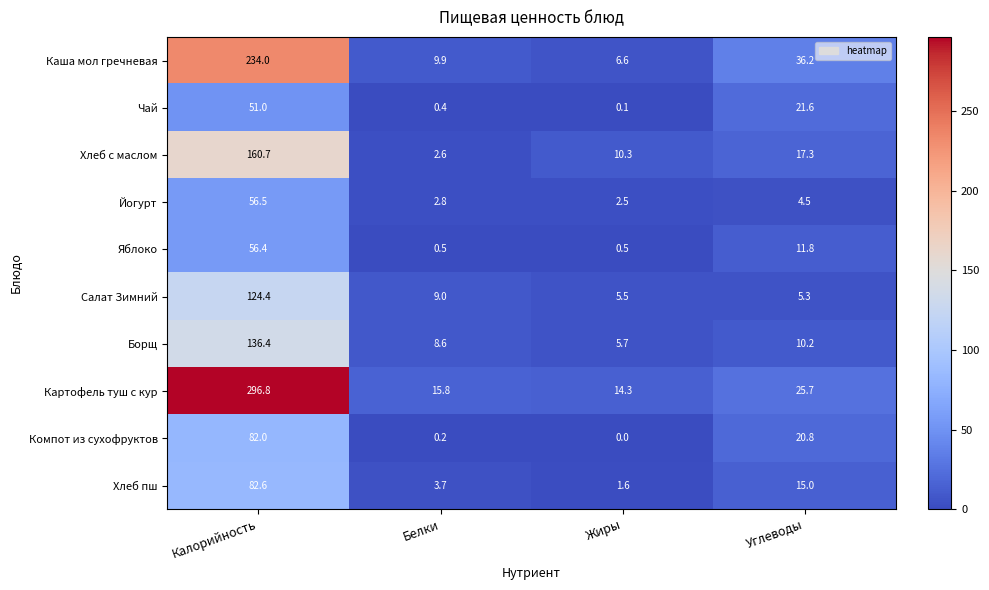

True or false: Чай has a value of 0.4 at Белки.

True